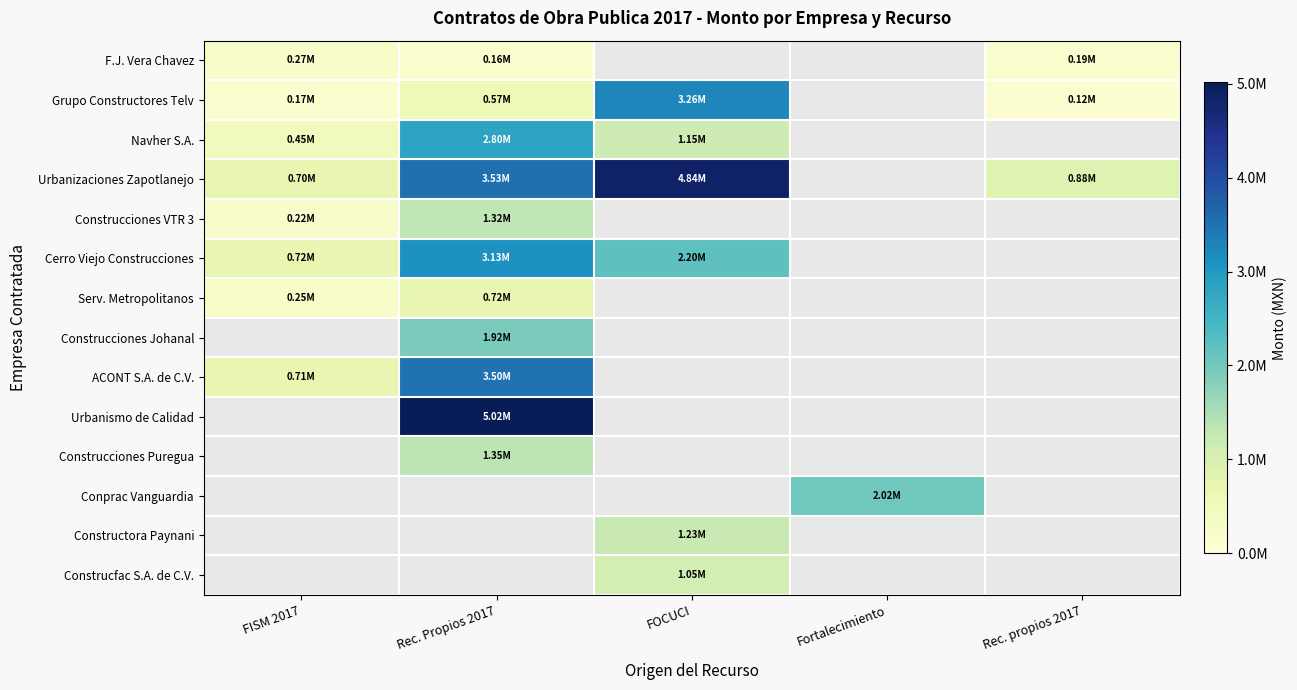

At FISM 2017, list the series in order from smallest to largest.

Grupo Constructores Telv, Construcciones VTR 3, Serv. Metropolitanos, F.J. Vera Chavez, Navher S.A., Urbanizaciones Zapotlanejo, ACONT S.A. de C.V., Cerro Viejo Construcciones, Construcciones Johanal, Urbanismo de Calidad, Construcciones Puregua, Conprac Vanguardia, Constructora Paynani, Construcfac S.A. de C.V.